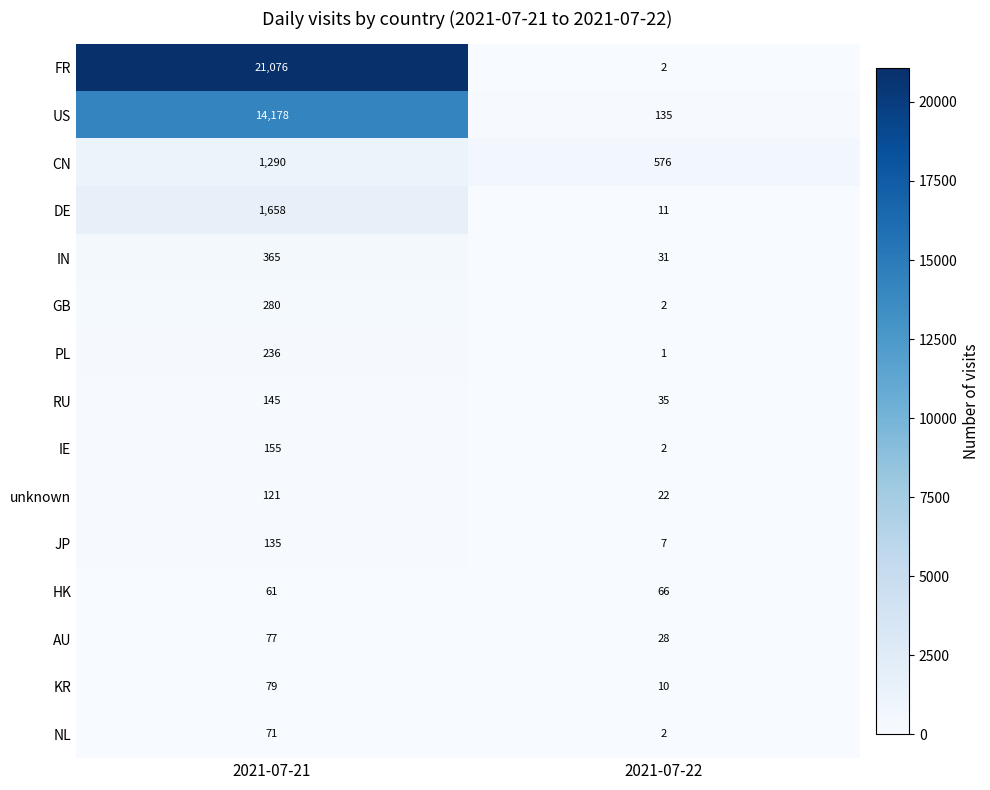

Reading left to right, list all the values displayed in this chart.

FR: 2021-07-21=21076	2021-07-22=2
US: 2021-07-21=14178	2021-07-22=135
CN: 2021-07-21=1290	2021-07-22=576
DE: 2021-07-21=1658	2021-07-22=11
IN: 2021-07-21=365	2021-07-22=31
GB: 2021-07-21=280	2021-07-22=2
PL: 2021-07-21=236	2021-07-22=1
RU: 2021-07-21=145	2021-07-22=35
IE: 2021-07-21=155	2021-07-22=2
unknown: 2021-07-21=121	2021-07-22=22
JP: 2021-07-21=135	2021-07-22=7
HK: 2021-07-21=61	2021-07-22=66
AU: 2021-07-21=77	2021-07-22=28
KR: 2021-07-21=79	2021-07-22=10
NL: 2021-07-21=71	2021-07-22=2